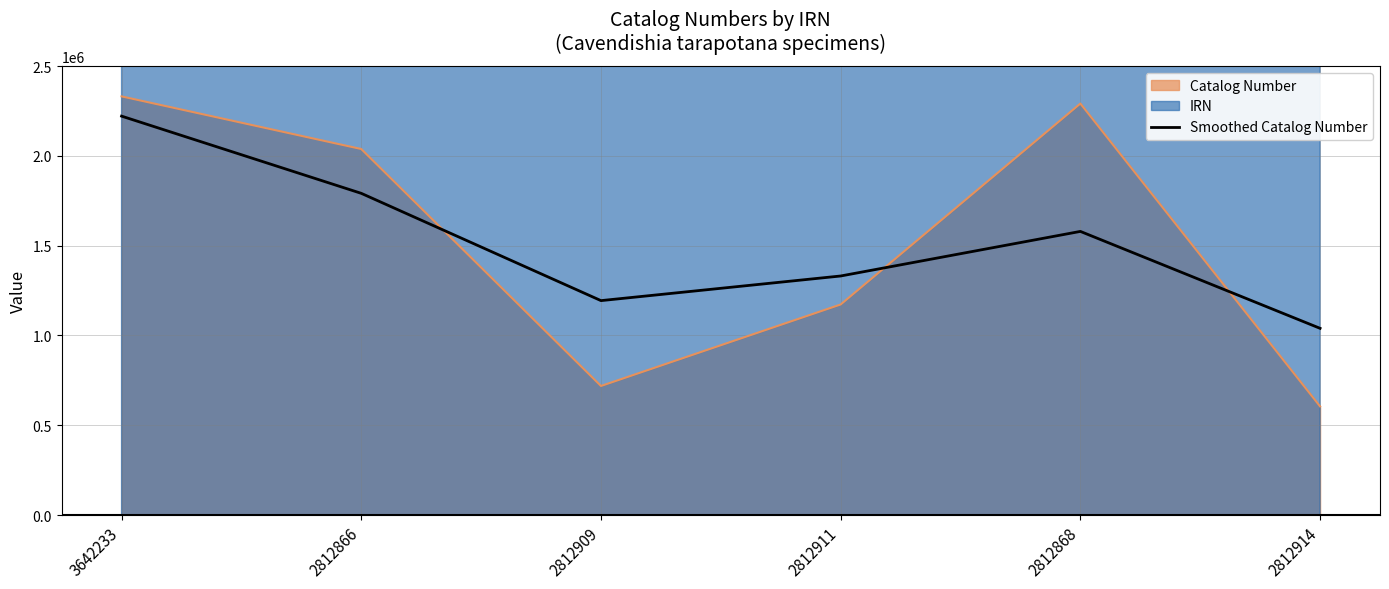

True or false: there are more than 2 points higher than both neighbors.

False